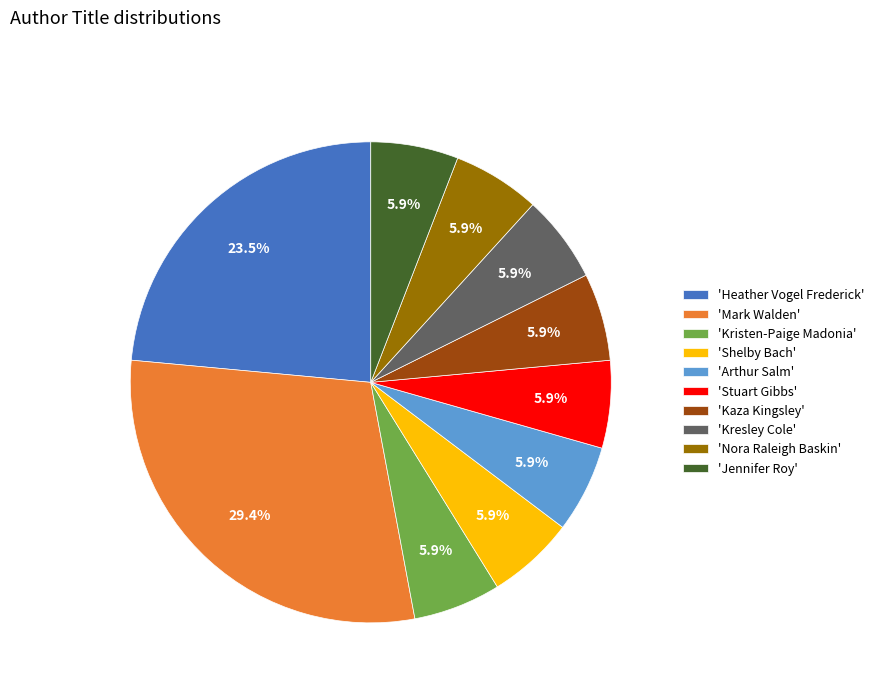

What percentage is NOT represented by 'Kristen-Paige Madonia'?

94.1%